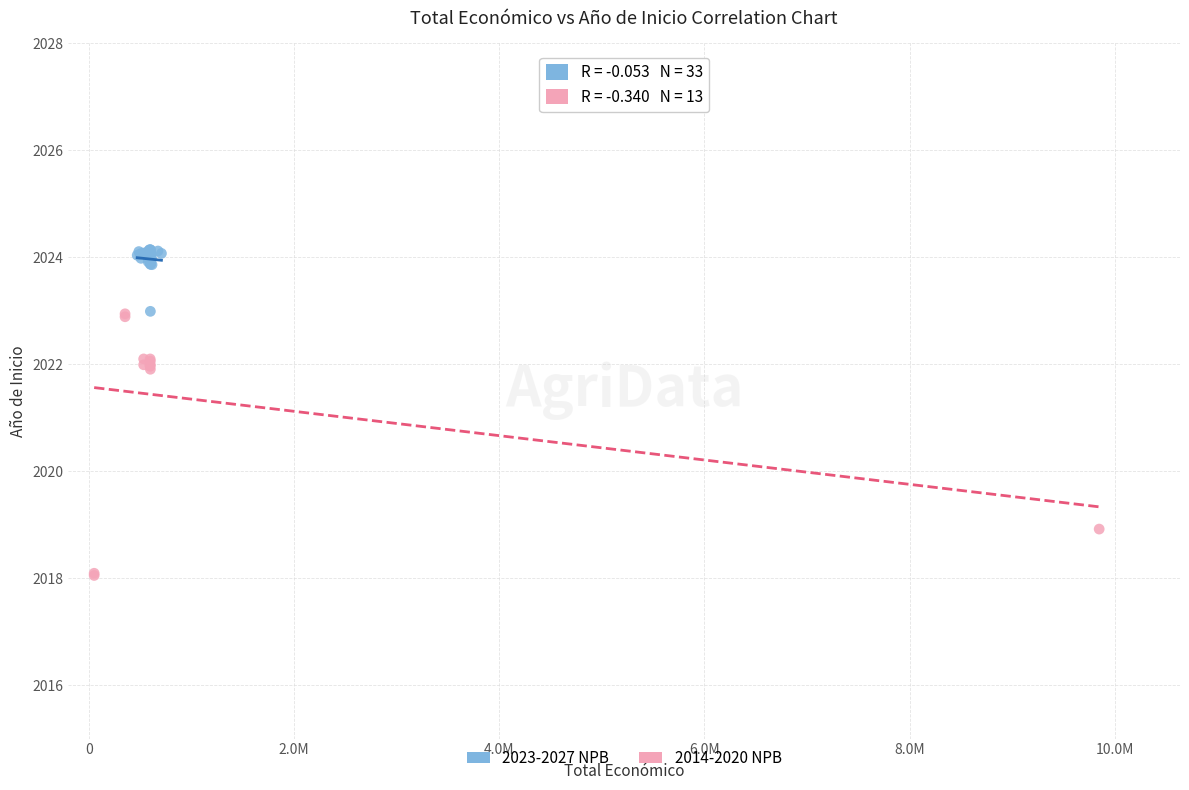

Which series reaches the maximum Y coordinate?

2023-2027 NPB